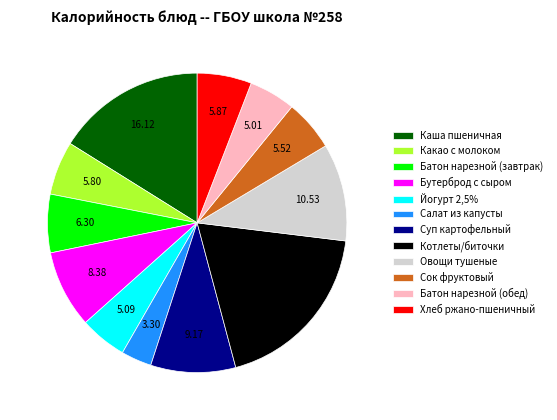

Is the sum of Батон нарезной (завтрак) and Суп картофельный greater than half?

No